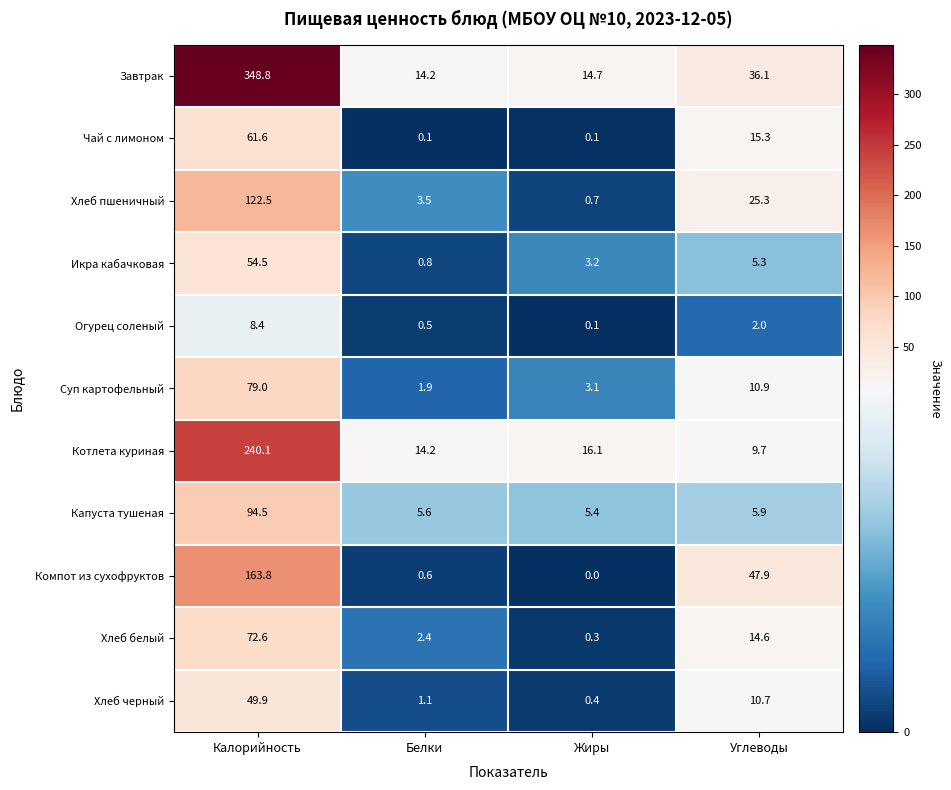

What is the total value across all series at Жиры?

44.1